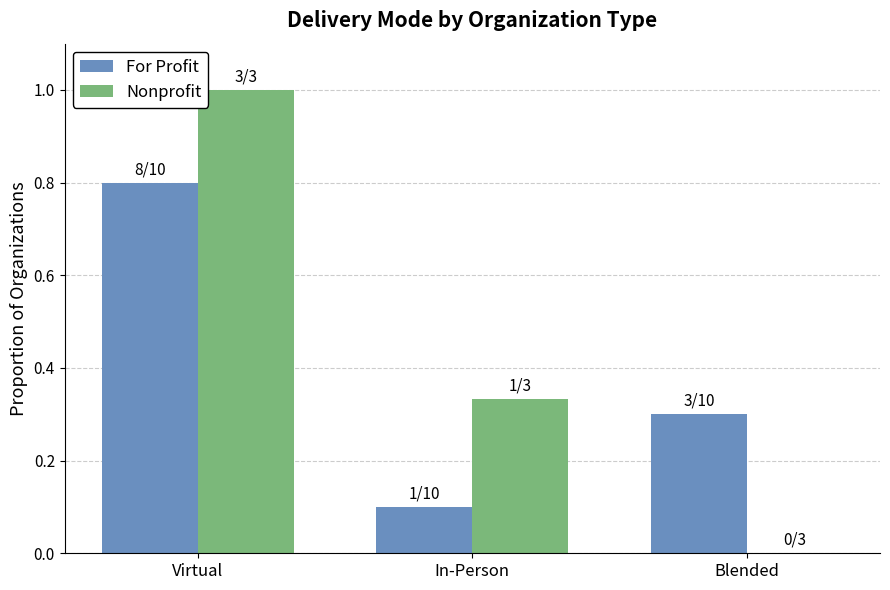

Which series has the largest total across all categories?

Nonprofit